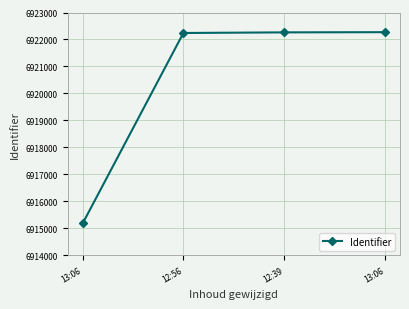

The chart shows a value of 10165365 at 13:06. True or false?

False